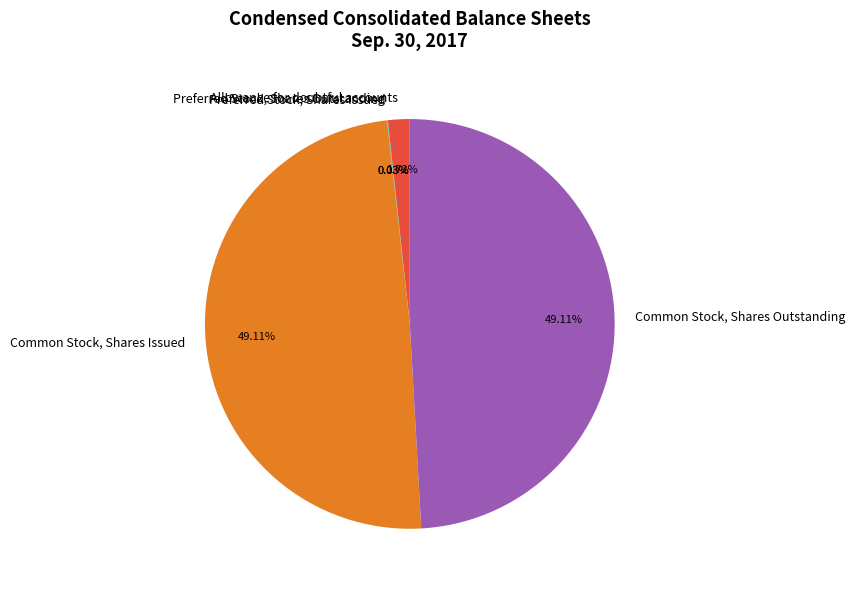

Is there a majority slice in this chart?

No